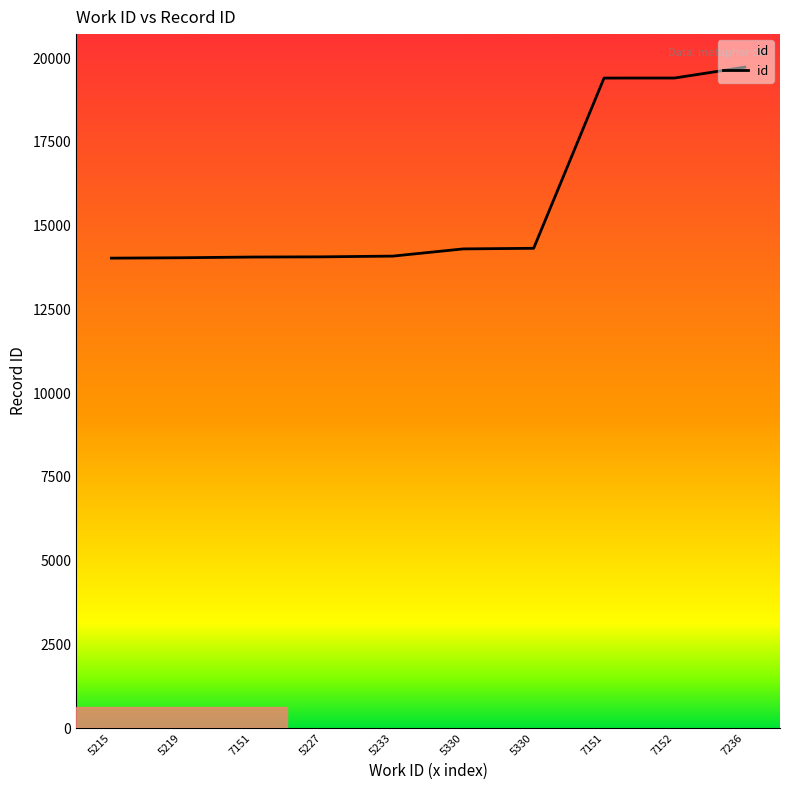

Rank the categories by value from lowest to highest.

5215, 5219, 7151, 5227, 5233, 5330, 5330, 7151, 7152, 7236